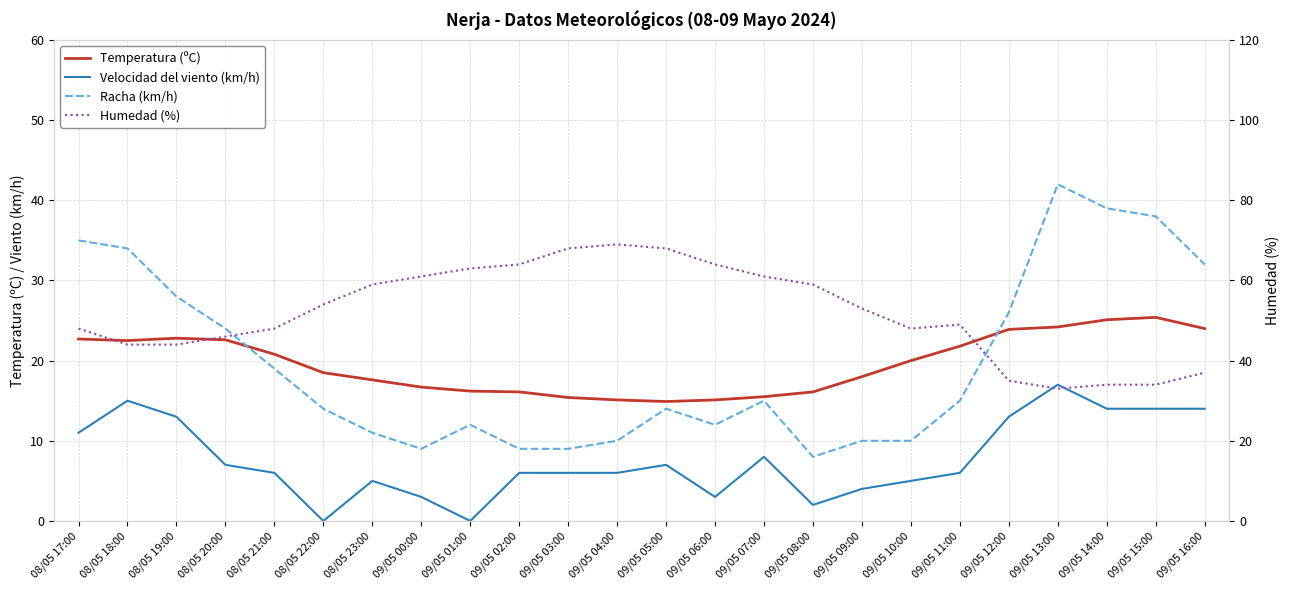

How many series are shown in this chart?

4